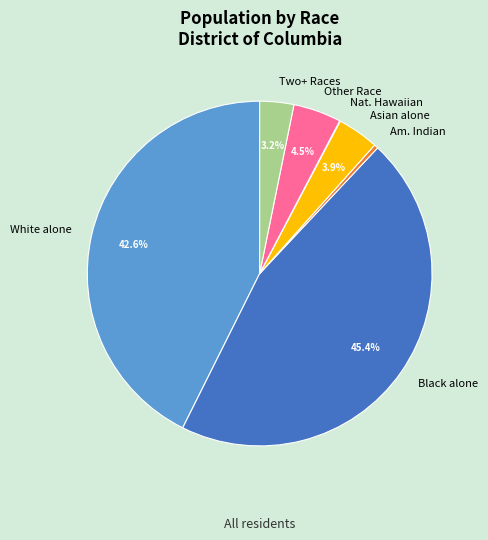

Approximately how many times larger is the value at Two+ Races compared to Asian alone?

0.8